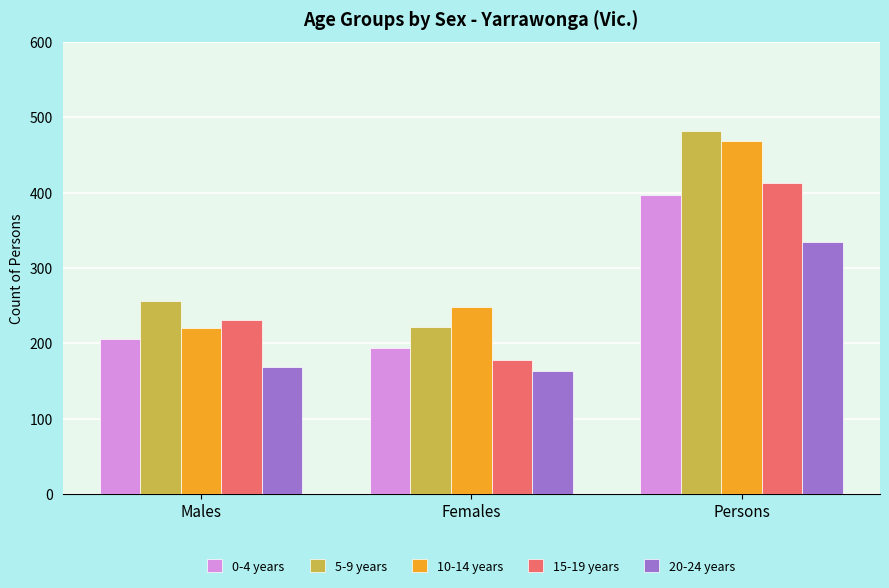

Which series has the largest range (max minus min)?

5-9 years